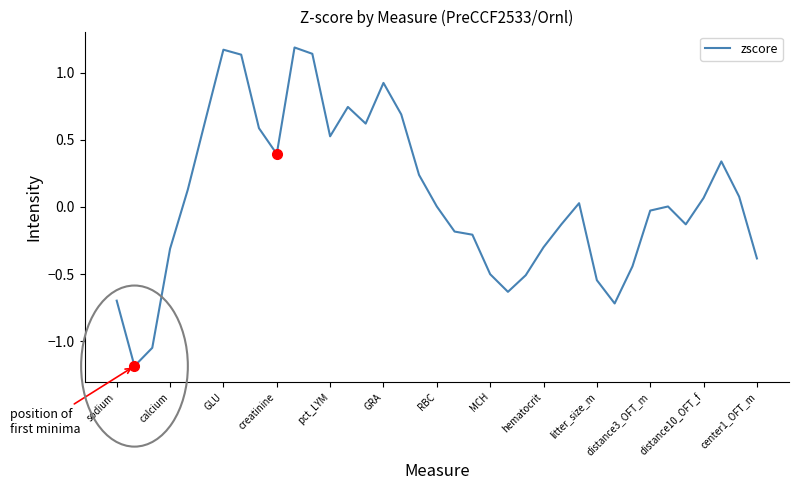

What is the difference between the maximum and minimum values?

2.4